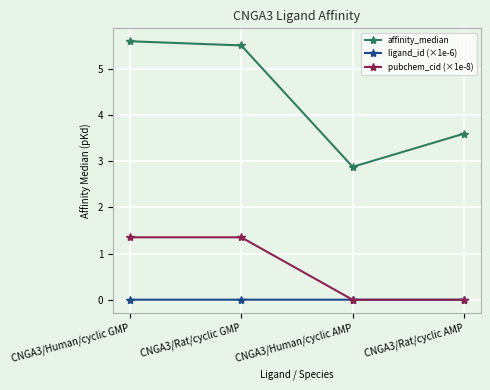

Rank the series by their average value, from highest to lowest.

affinity_median, pubchem_cid (×1e-8), ligand_id (×1e-6)